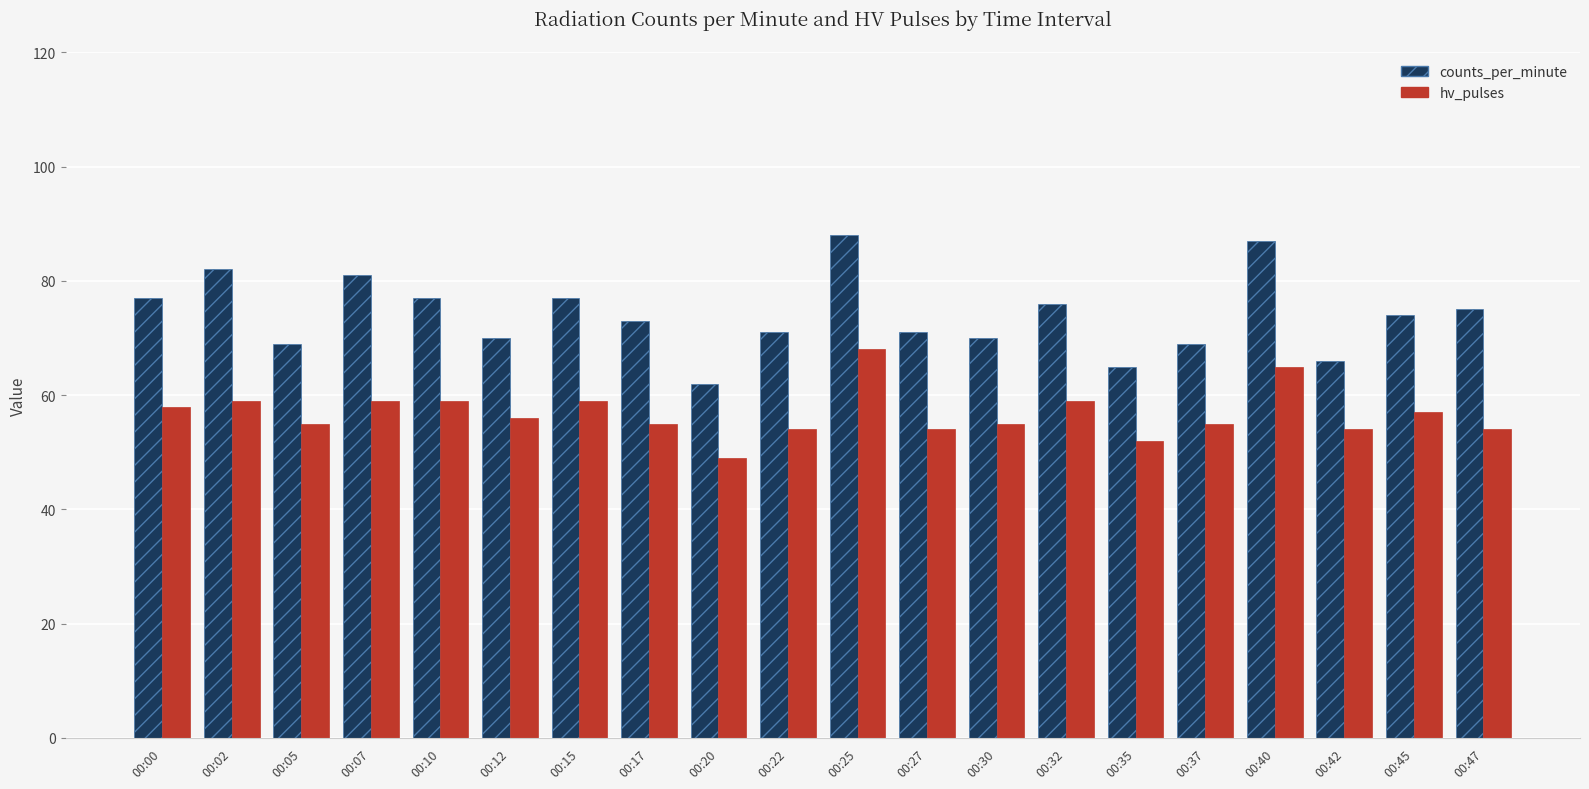

What is the value of the hv_pulses bar at the 8th from the left?

55